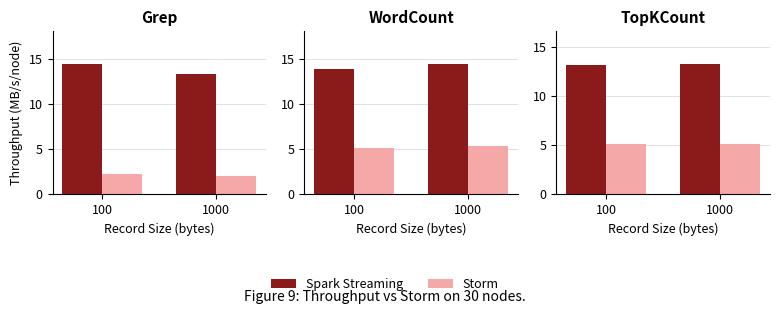

List the series in order of their peak value, highest first.

Spark Streaming, Storm